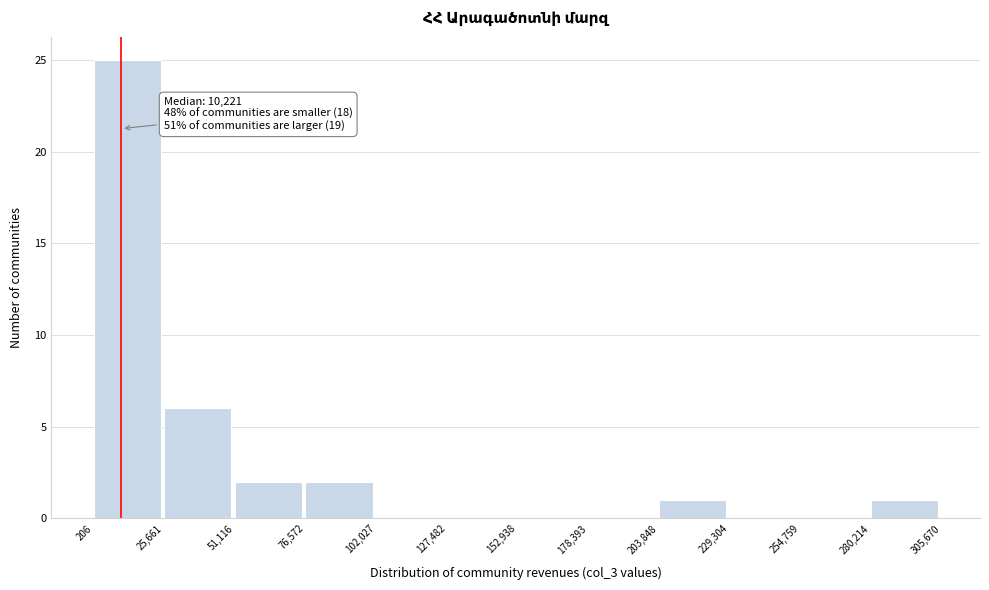

Over which range of the x-axis is the bar tallest?

206 to 25,661